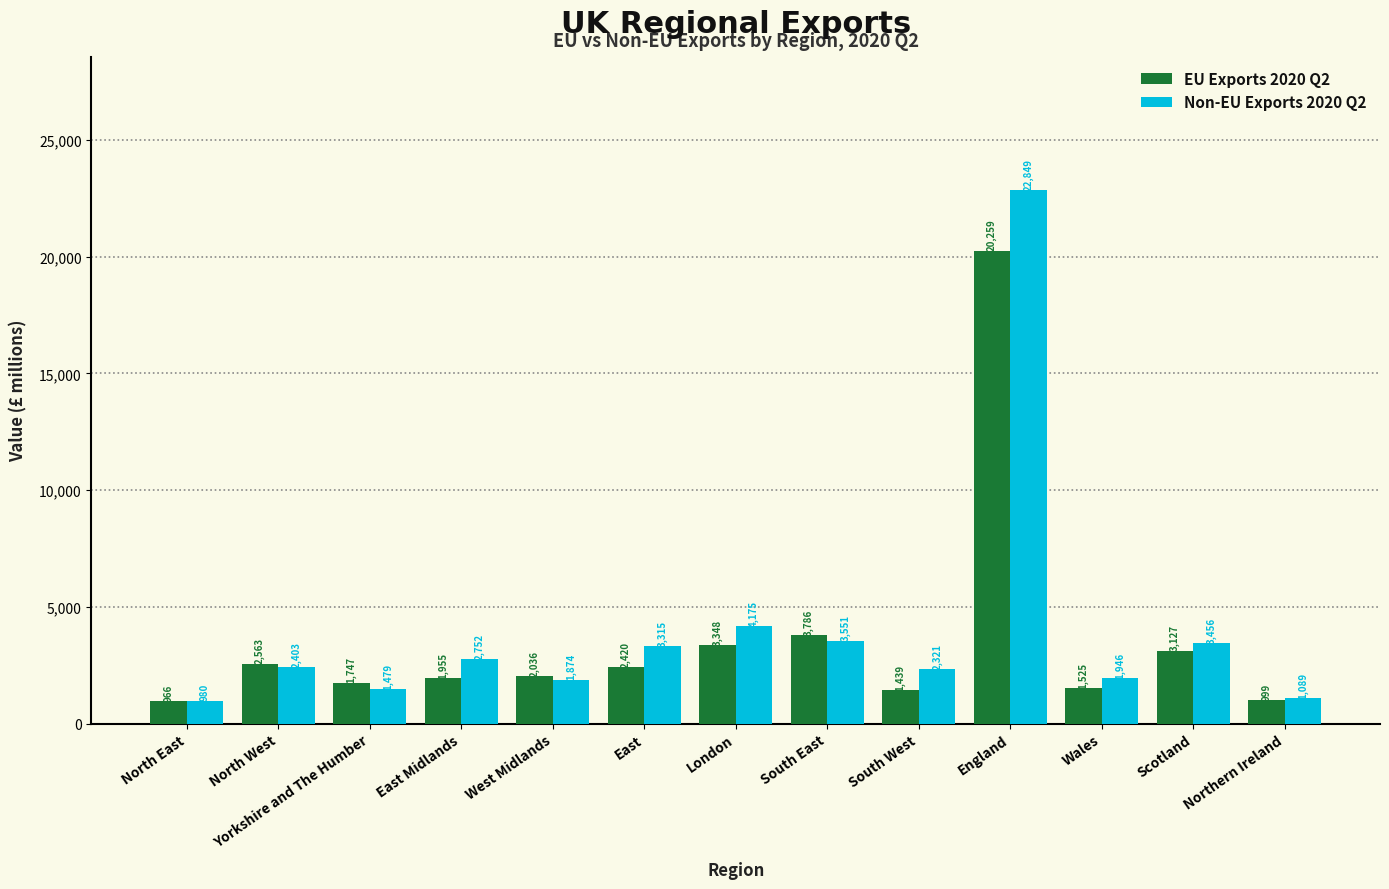

Reading left to right, list all the values displayed in this chart.

EU Exports 2020 Q2: 966	2563	1747	1955	2036	2420	3348	3786	1439	20259	1525	3127	999
Non-EU Exports 2020 Q2: 980	2403	1479	2752	1874	3315	4175	3551	2321	22849	1946	3456	1089